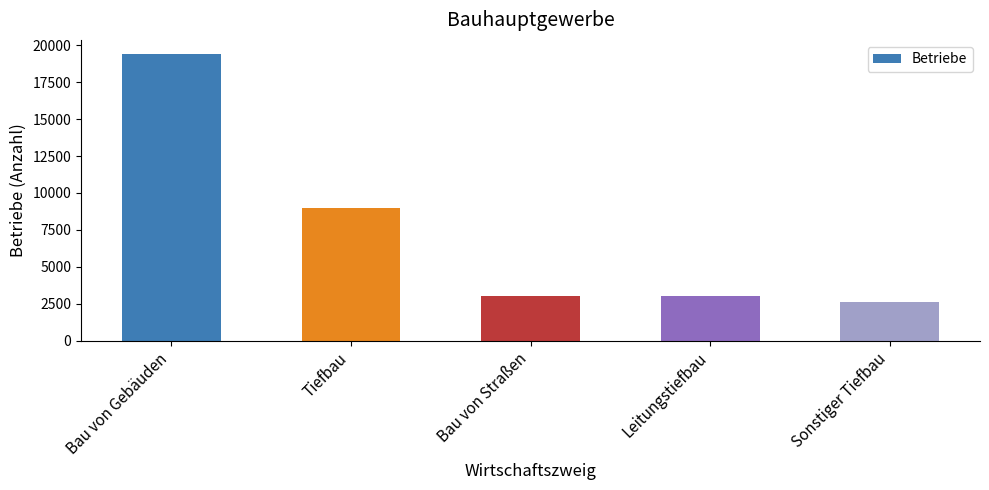

Which has a higher value, Leitungstiefbau or Tiefbau?

Tiefbau